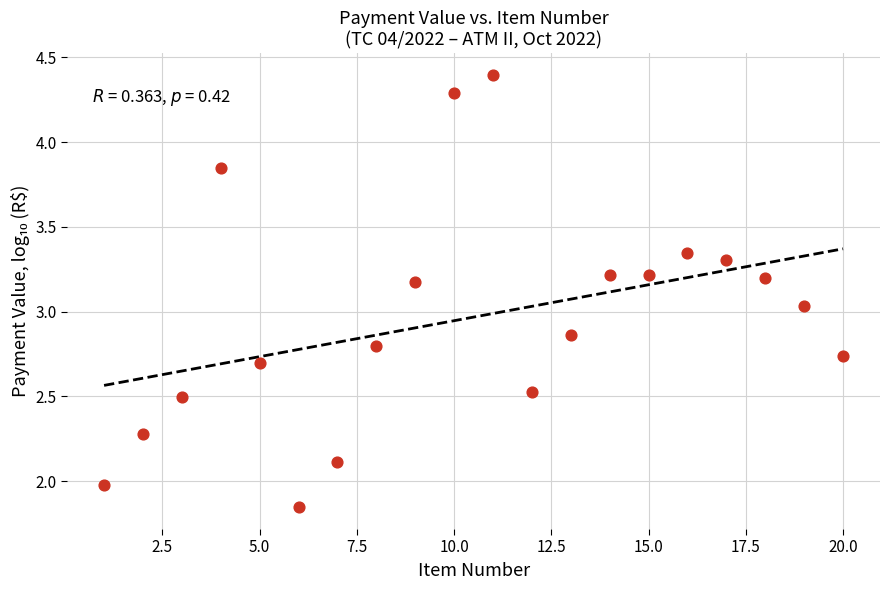

What is the range of Y values (max minus min)?

2.6